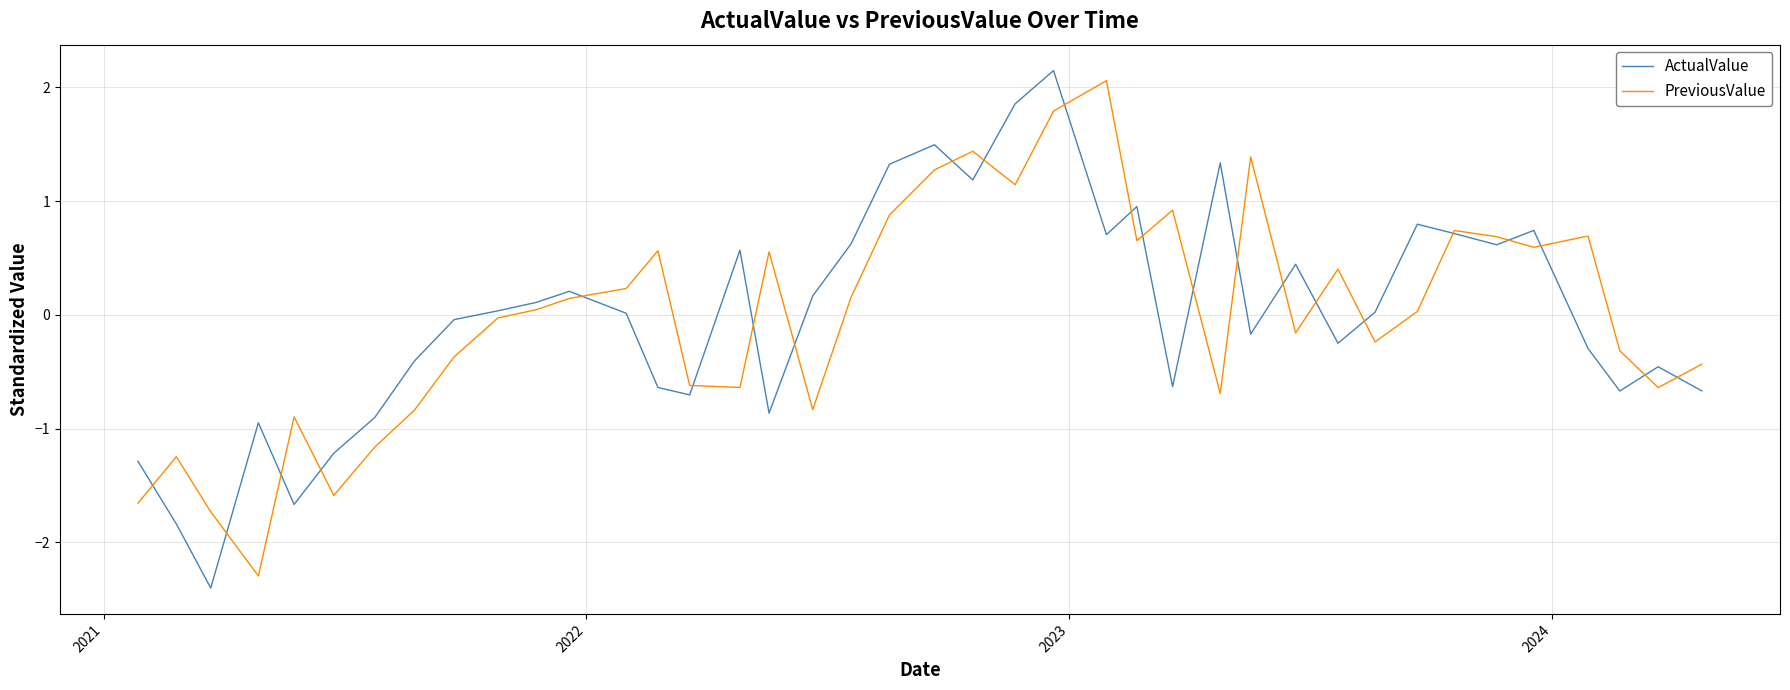

What is the maximum value shown in the chart?

2.1